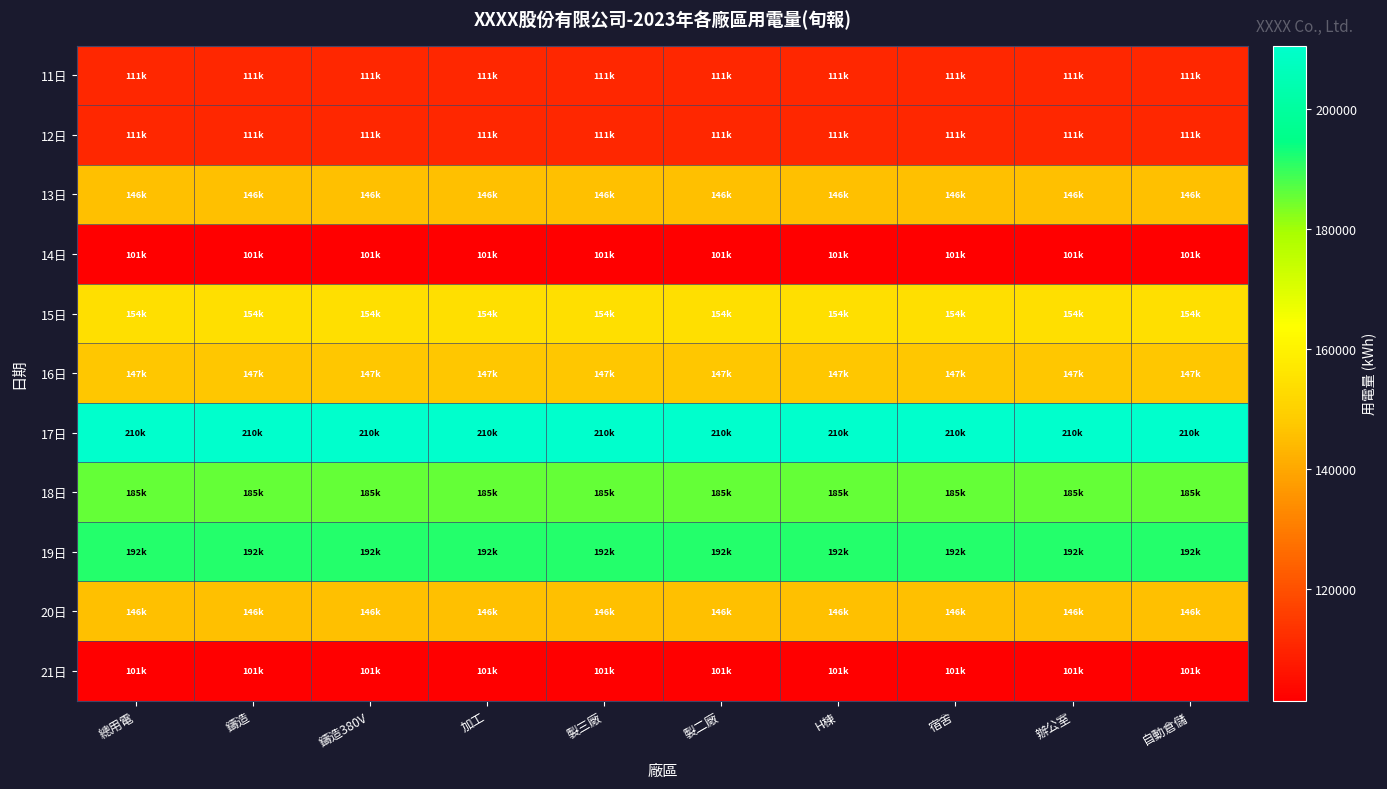

Which label corresponds to the largest value in the chart?

總用電